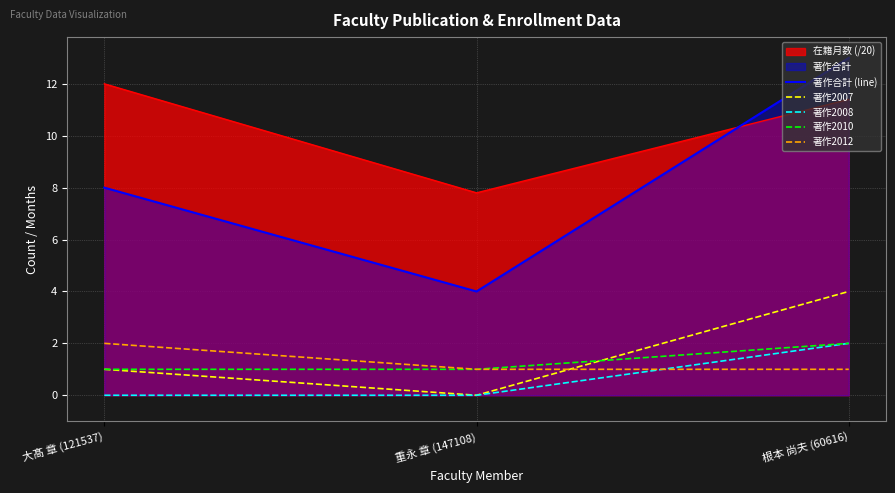

What is the total value across all series at 重永 章 (147108)?

13.8